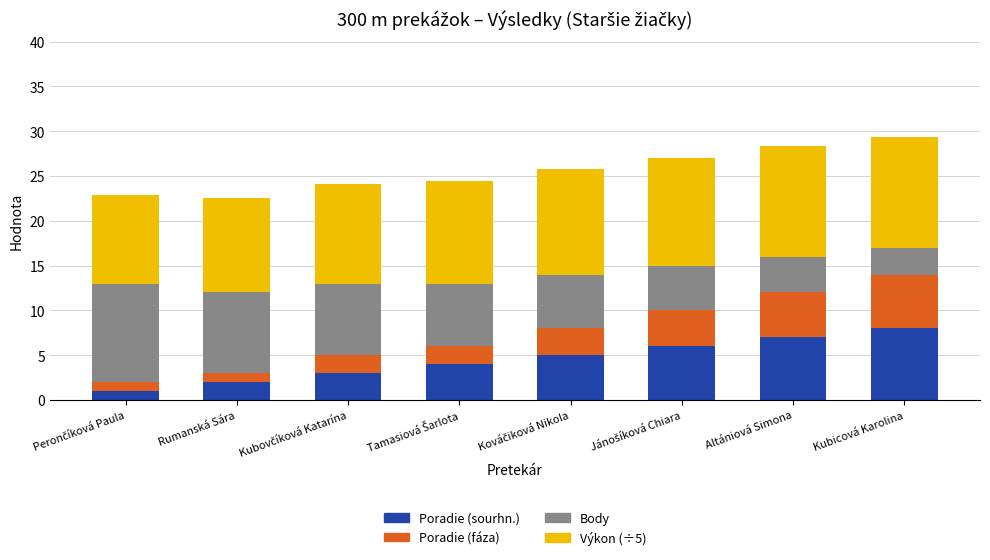

At which label does Poradie (sourhn.) reach its peak?

Kubicová Karolina